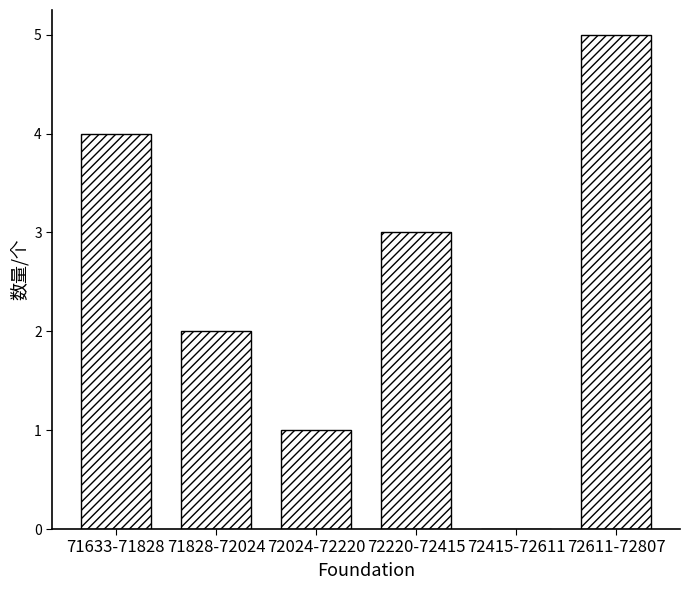

Reading left to right, transcribe all the data shown in this chart.

71633-71828=4	71828-72024=2	72024-72220=1	72220-72415=3	72415-72611=0	72611-72807=5